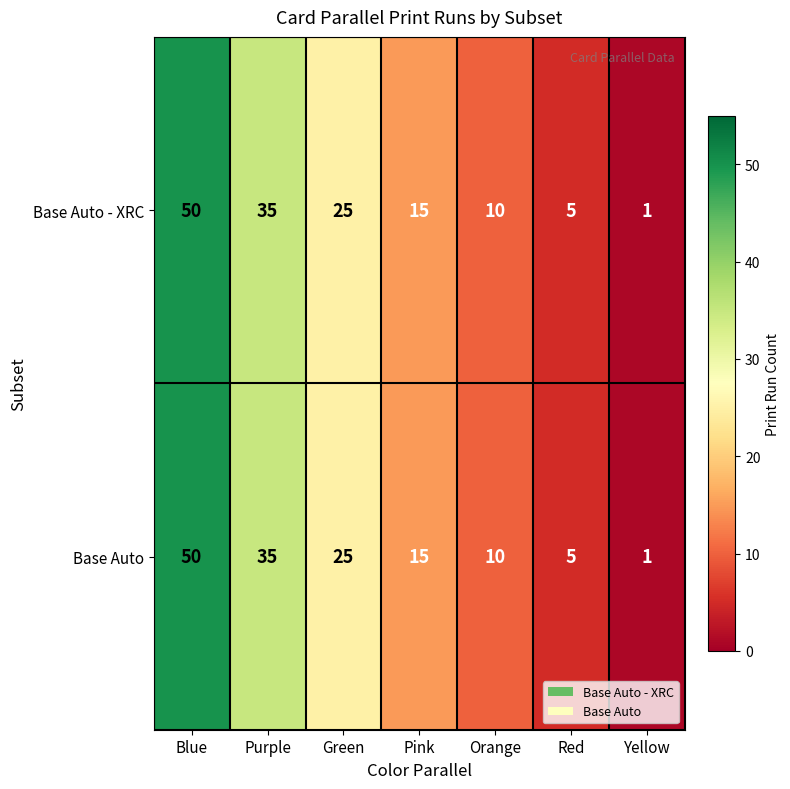

How many series are shown in this chart?

2